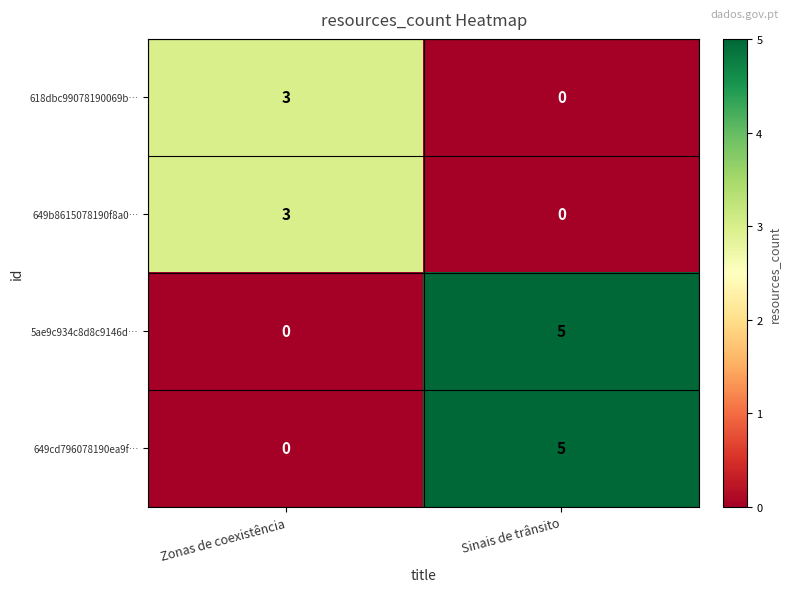

Reading left to right, transcribe all the data shown in this chart.

618dbc99078190069b…: Zonas de coexistência=3	Sinais de trânsito=0
649b8615078190f8a0…: Zonas de coexistência=3	Sinais de trânsito=0
5ae9c934c8d8c9146d…: Zonas de coexistência=0	Sinais de trânsito=5
649cd796078190ea9f…: Zonas de coexistência=0	Sinais de trânsito=5